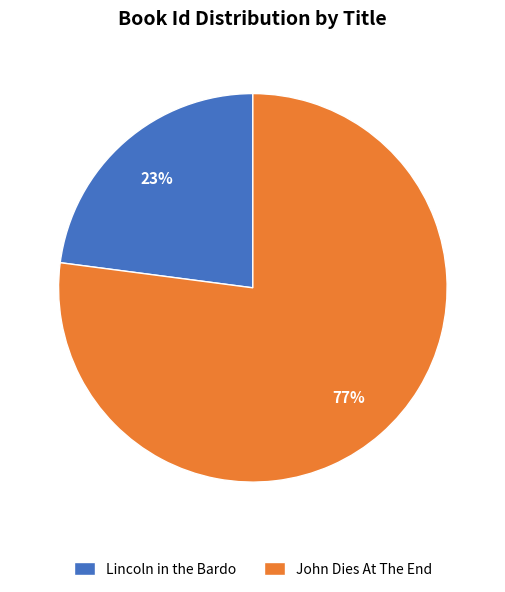

Which slice represents more than half of the pie?

John Dies At The End